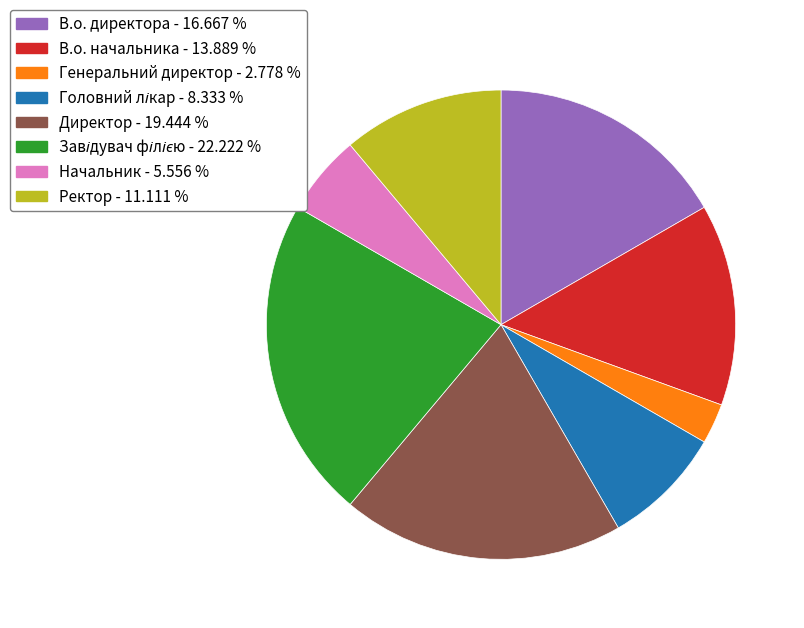

How many segments does this pie chart have?

8